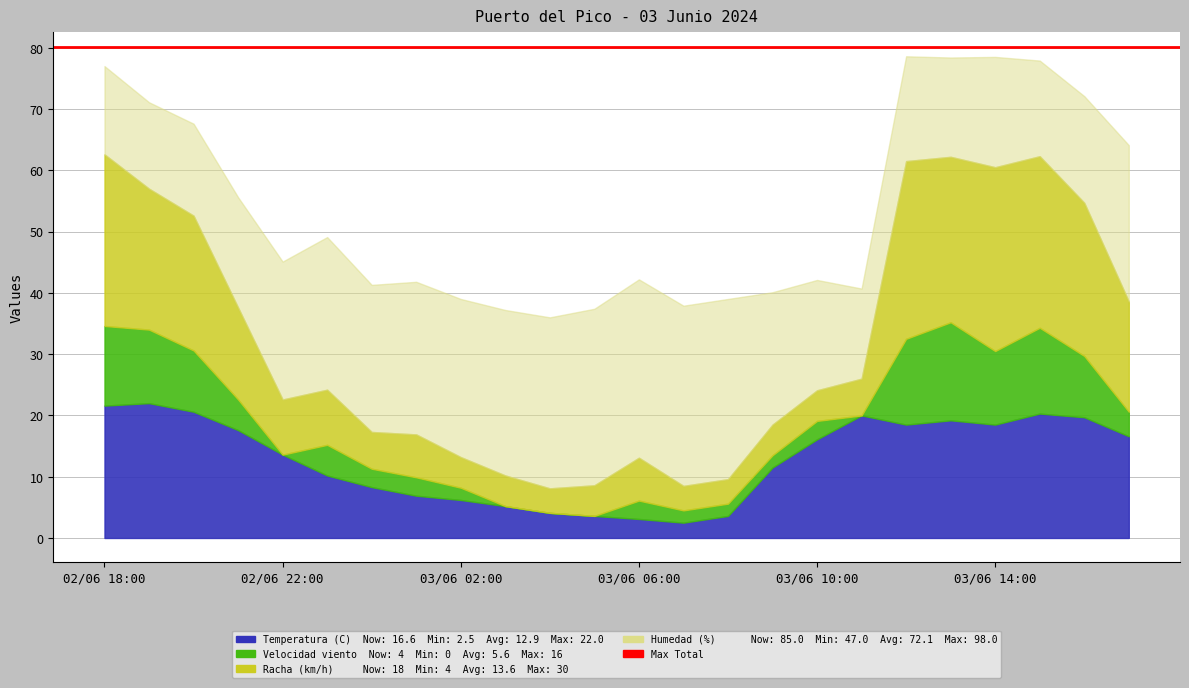

In Temperatura (C), how many points are higher than both neighbors (excluding endpoints)?

4